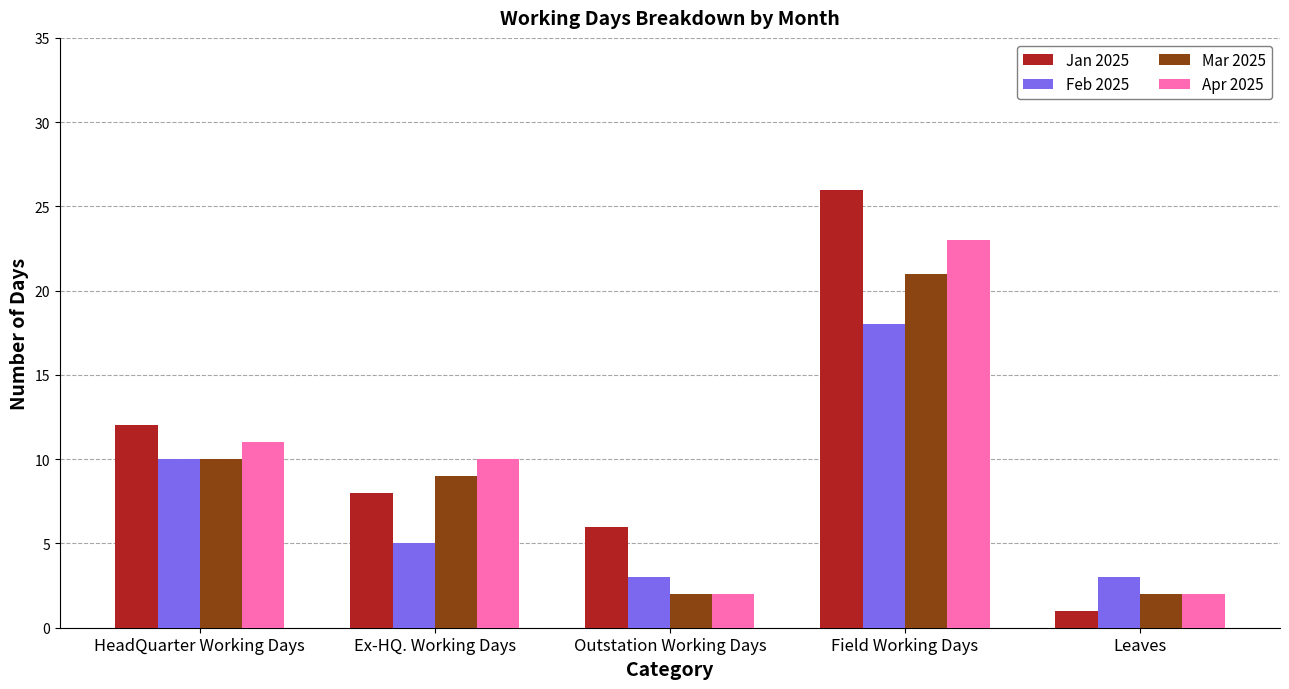

What is the lowest value of the Apr 2025 series?

2